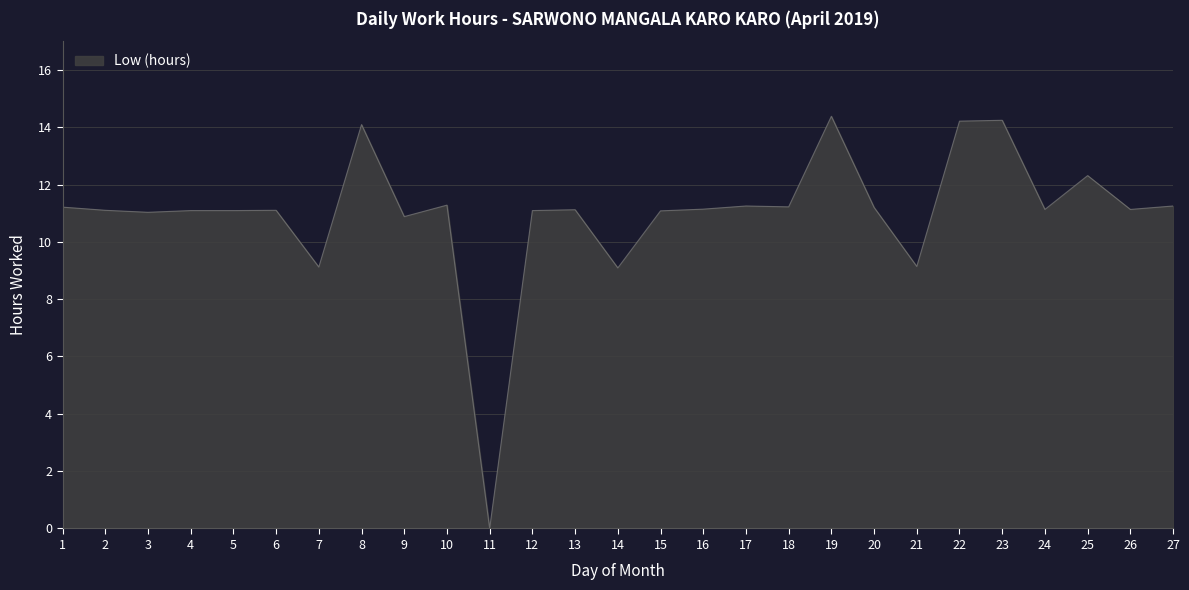

What is the average value?

11.0